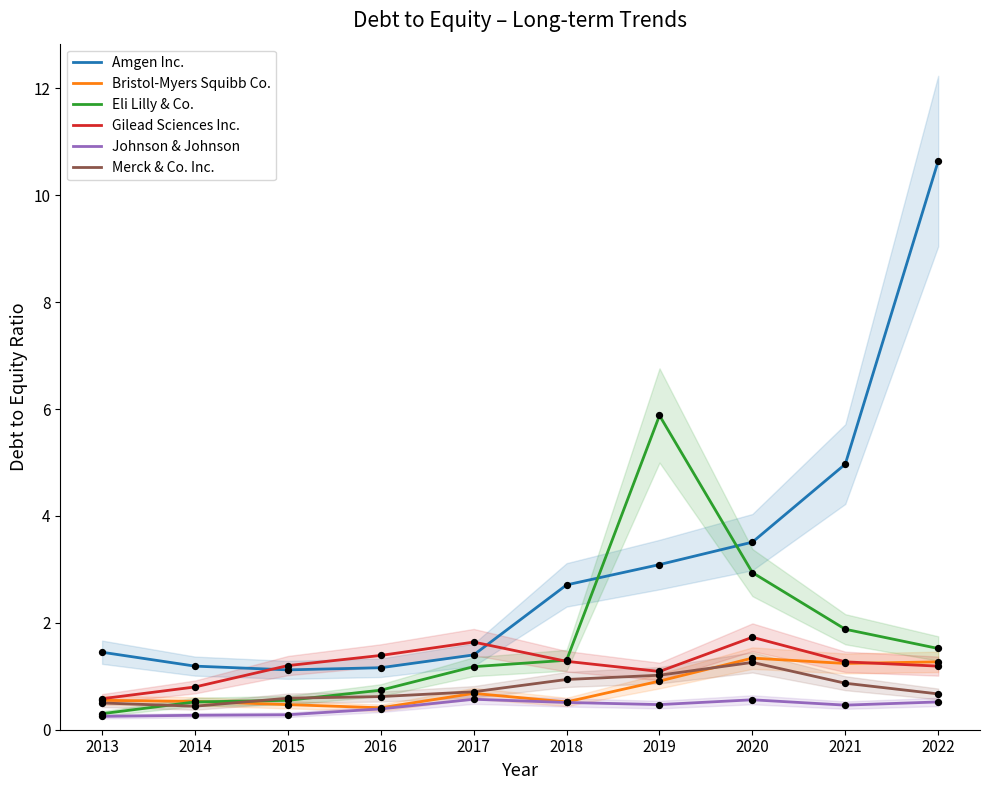

Which series has the largest total across all categories?

Amgen Inc.